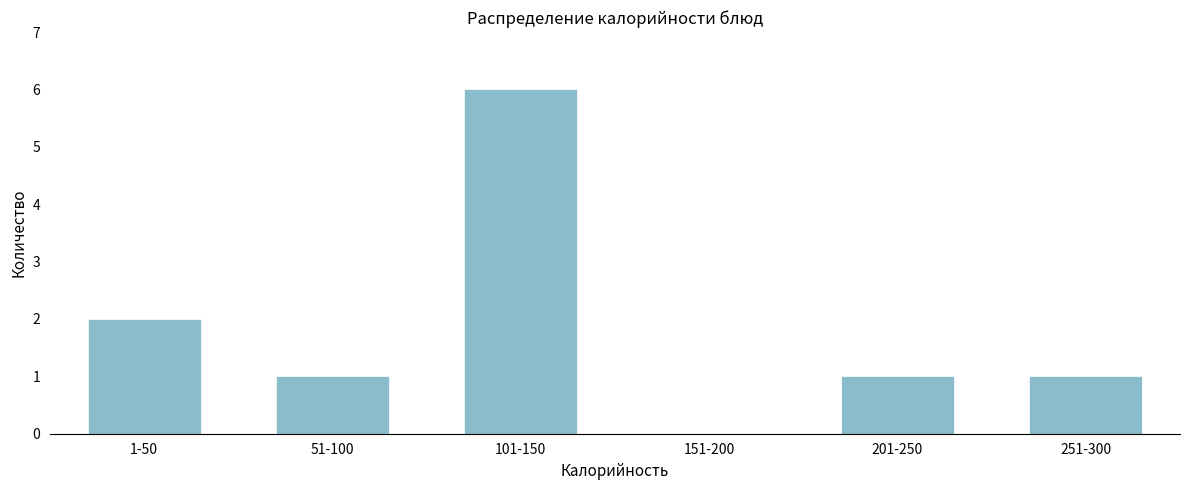

Reading left to right, what are all the values shown in this chart?

1-50=2	51-100=1	101-150=6	151-200=0	201-250=1	251-300=1